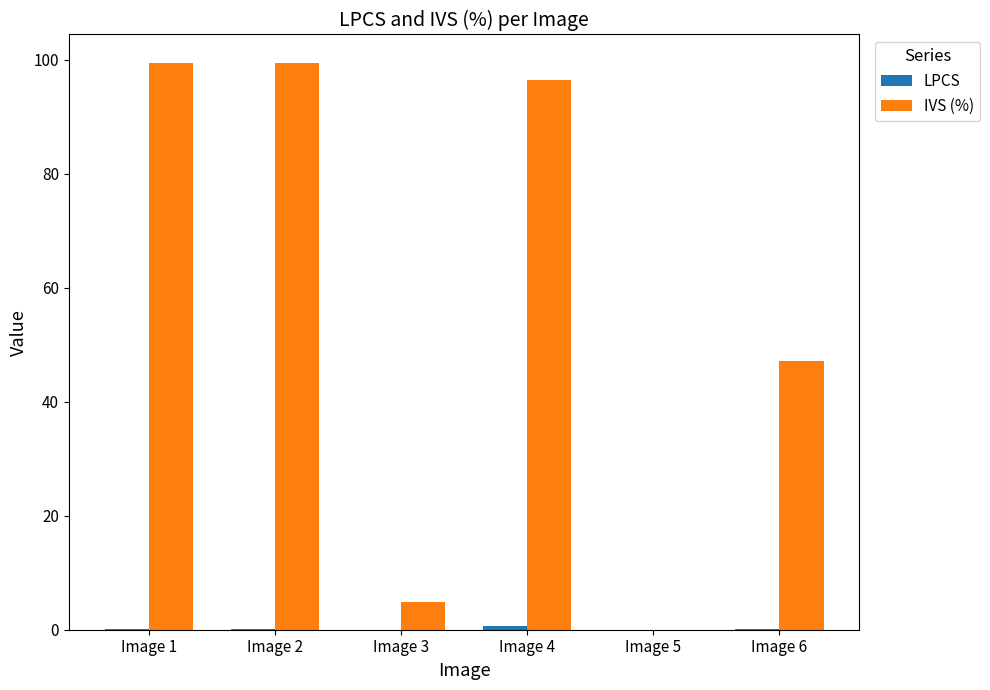

What is the total value across all series at Image 1?

99.6